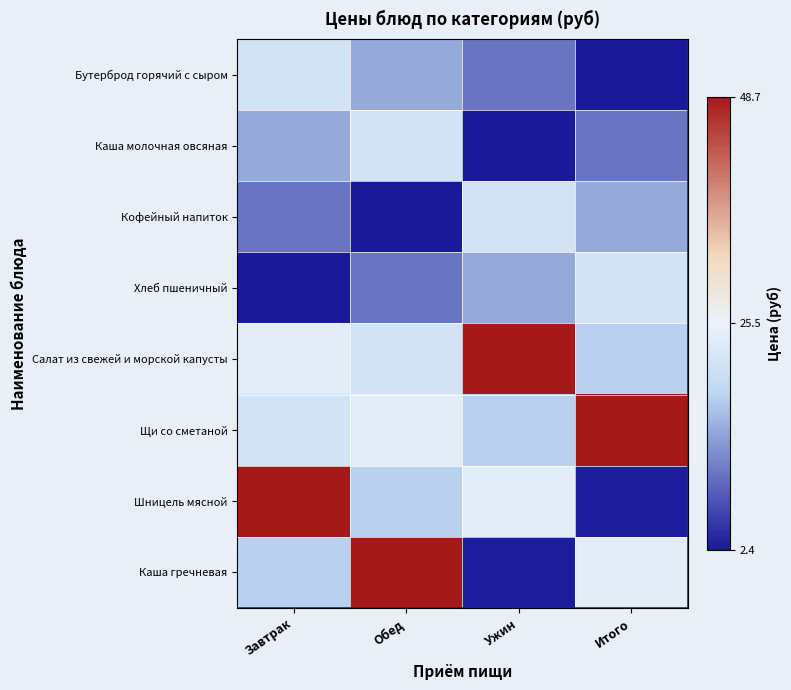

Rank the series by their maximum value, from lowest to highest.

Бутерброд горячий с сыром, Каша молочная овсяная, Кофейный напиток, Хлеб пшеничный, Салат из свежей и морской капусты, Щи со сметаной, Шницель мясной, Каша гречневая